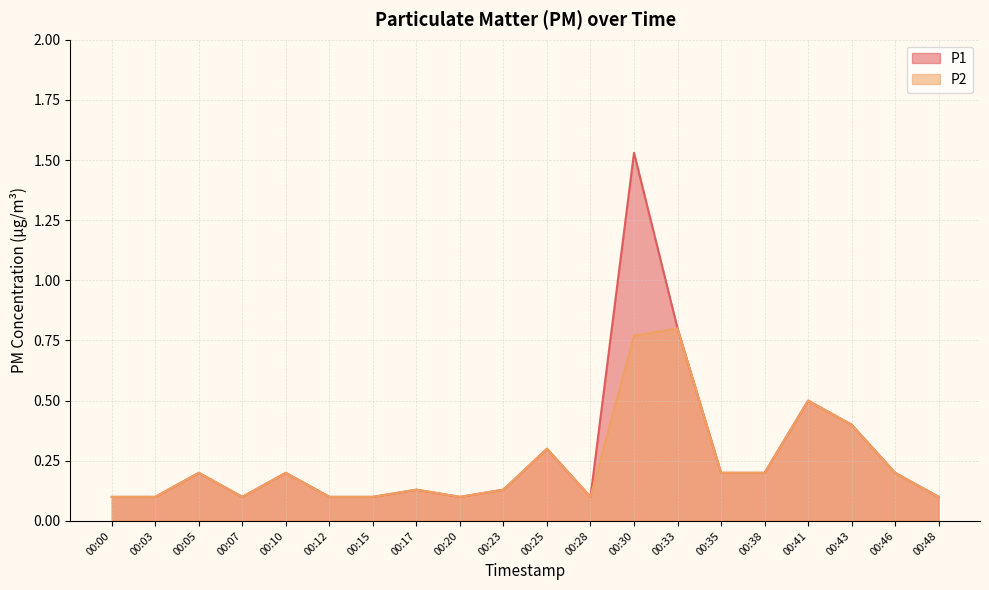

List the series in order of their overall mean, highest first.

P1, P2